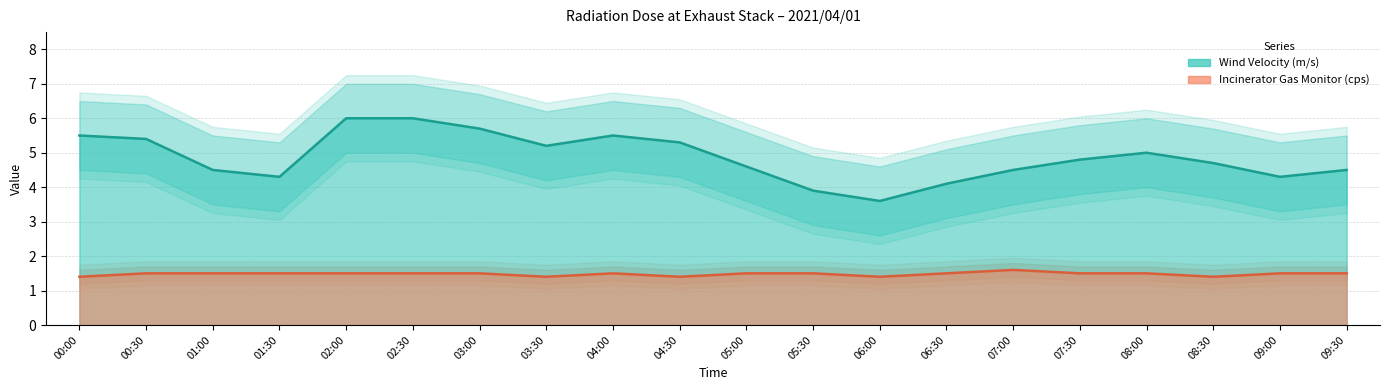

What is the value of the Wind Velocity (m/s) point at the 2nd from the left?

5.4